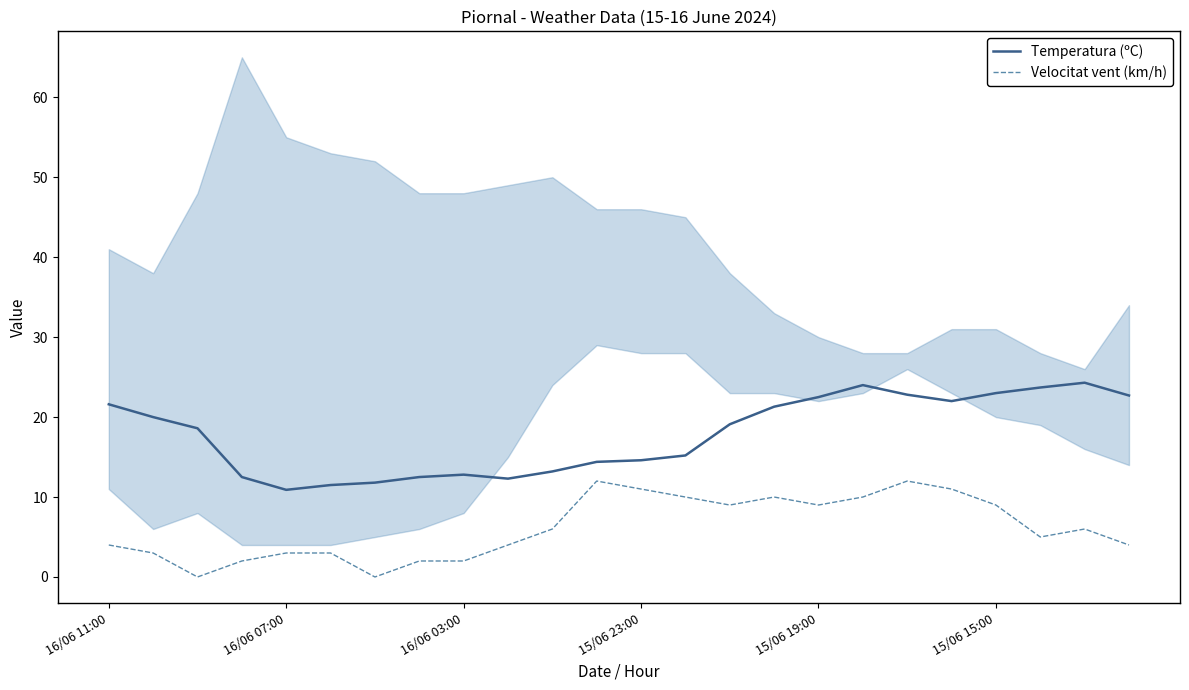

True or false: Temperatura (ºC) and Velocitat vent (km/h) cross at least once.

False